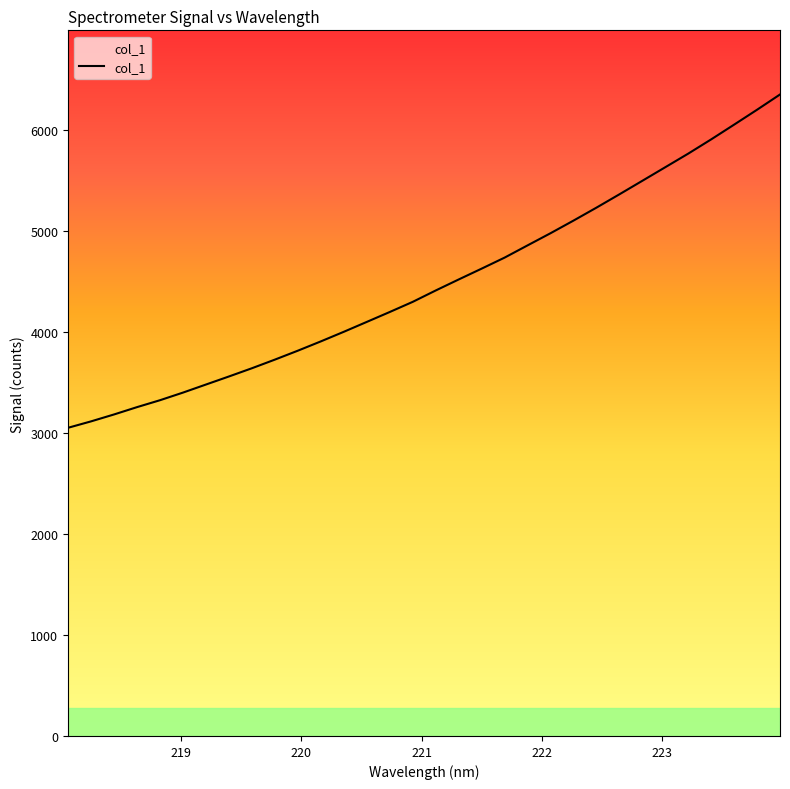

Does the chart have visible grid lines?

No